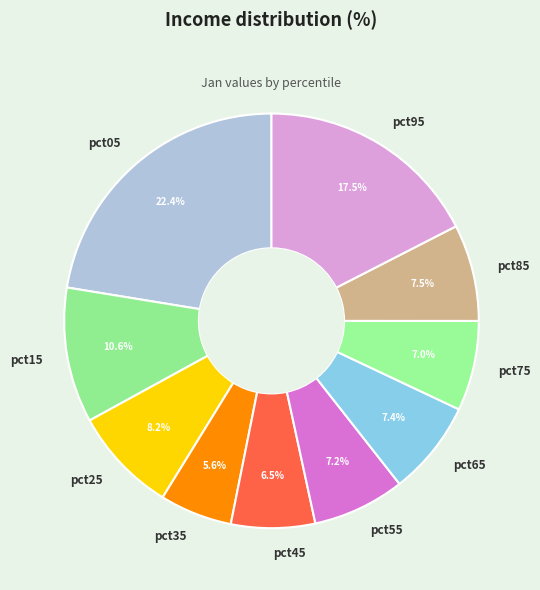

Which category has the smallest portion of the pie?

pct35